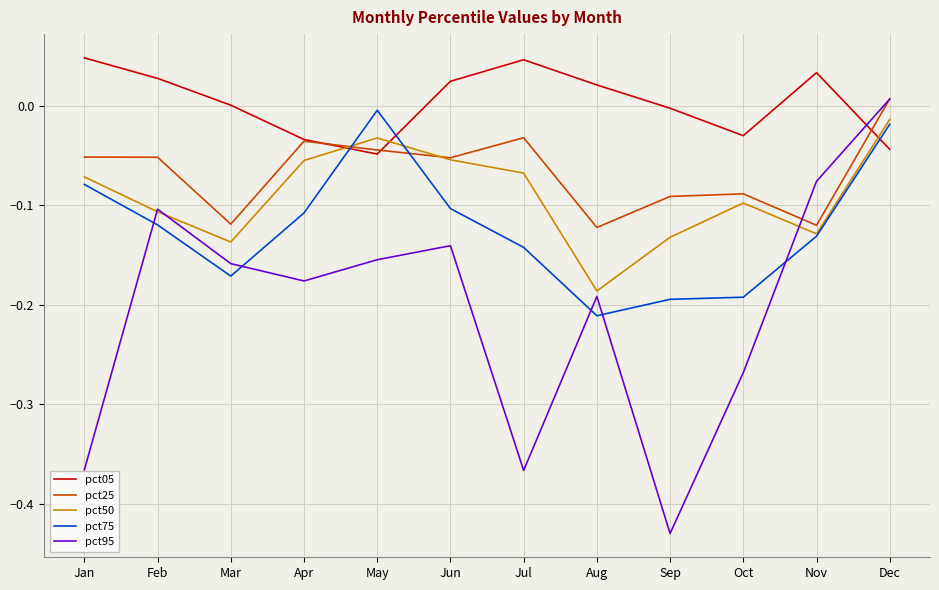

What is the total value across all series at Mar?

-0.6